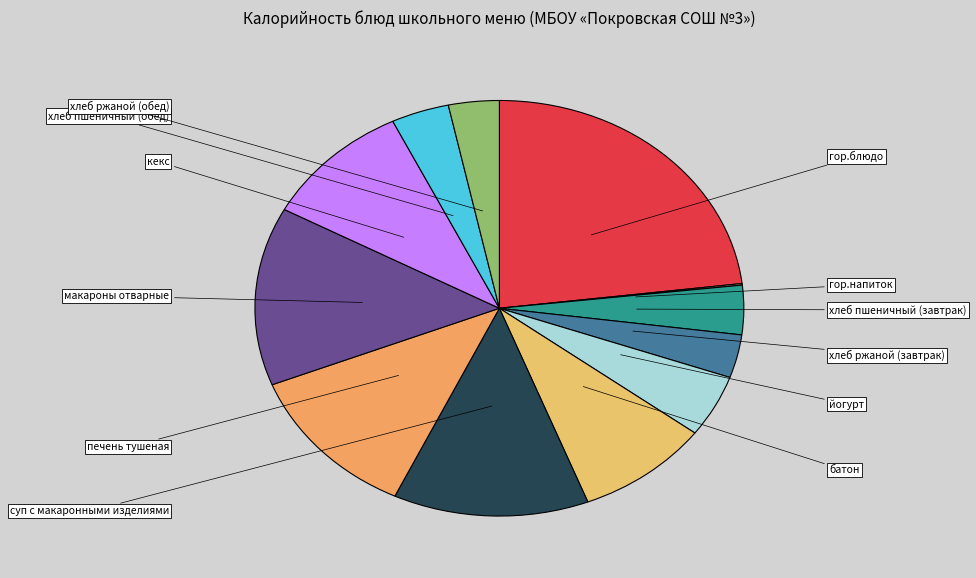

Is йогурт the majority of the pie?

No